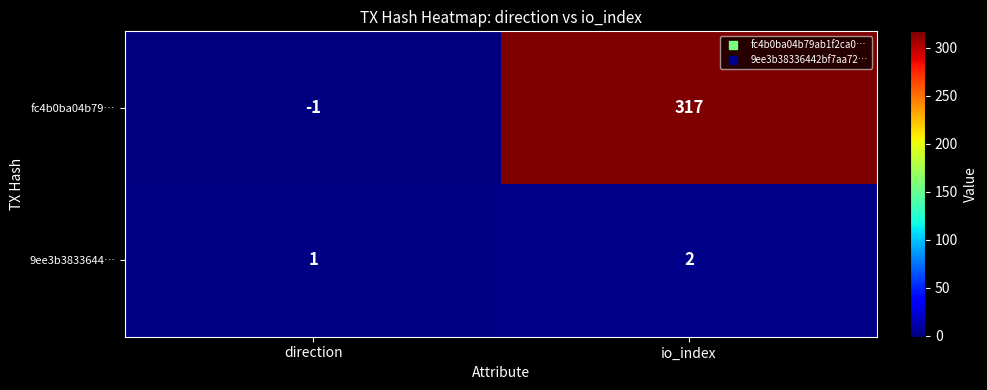

Reading left to right, extract all data points from this chart.

fc4b0ba04b79…: direction=-1	io_index=317
9ee3b3833644…: direction=1	io_index=2